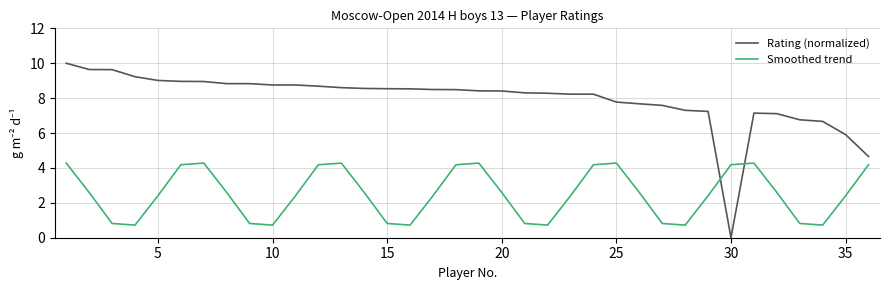

What is the difference between the maximum and minimum values in the Smoothed trend series?

3.6